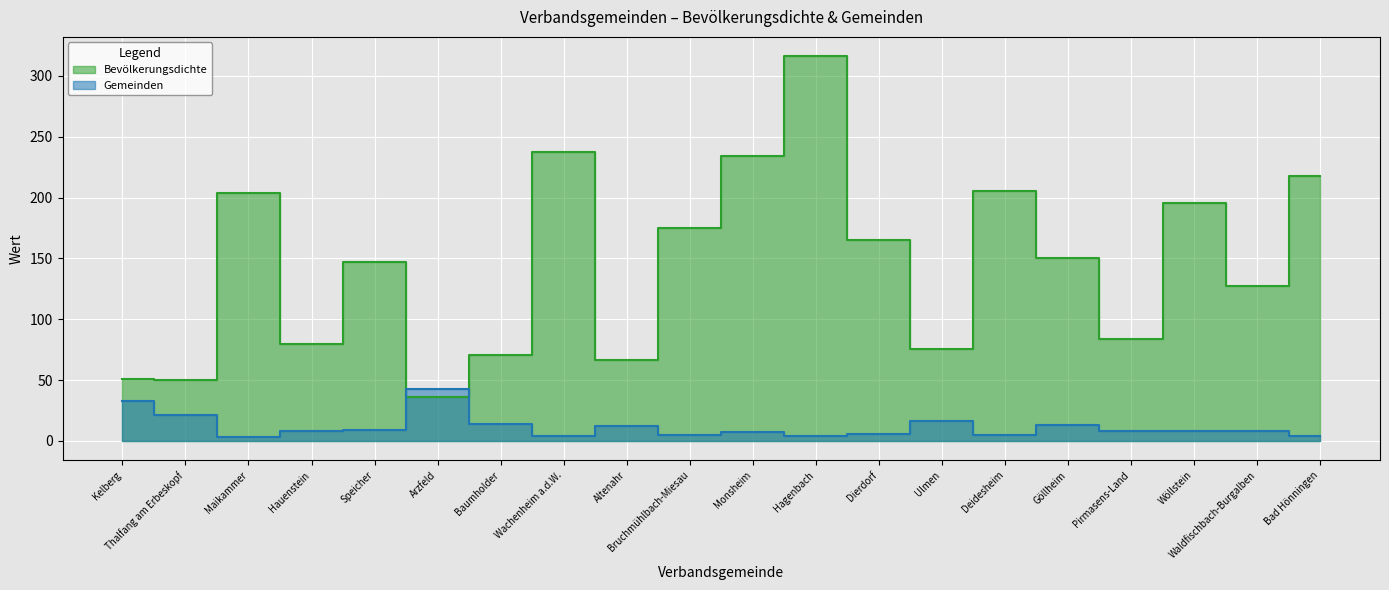

What is the minimum value for Bevölkerungsdichte?

36.3